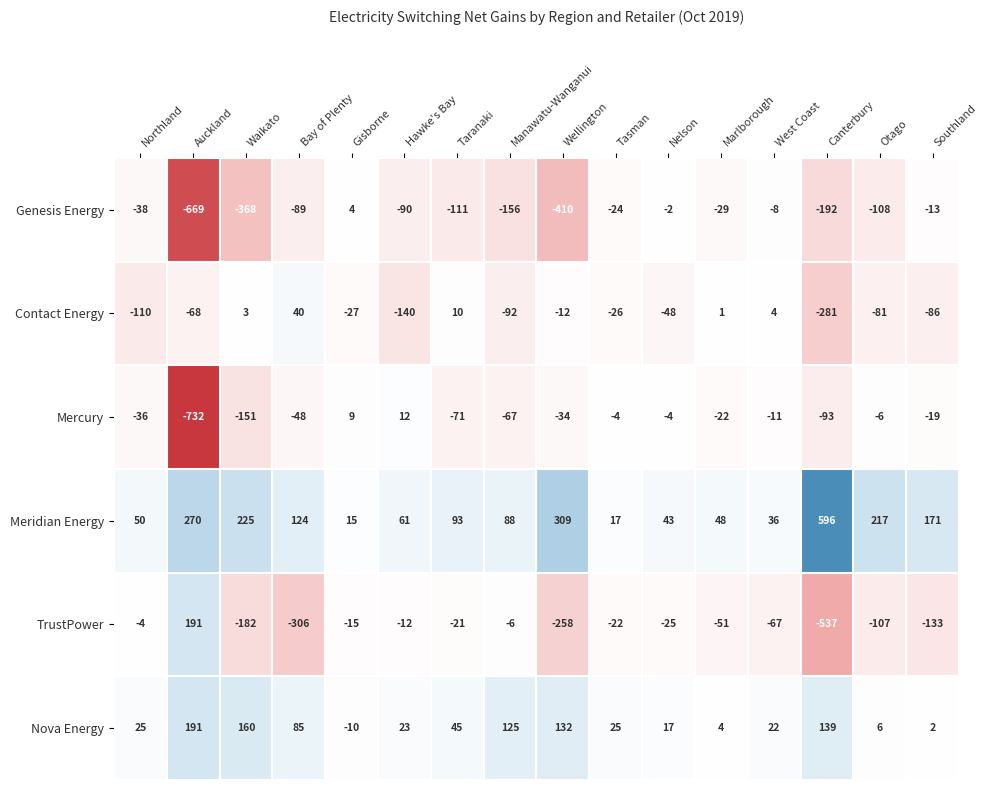

At which category is the sum across all series the highest?

Nelson